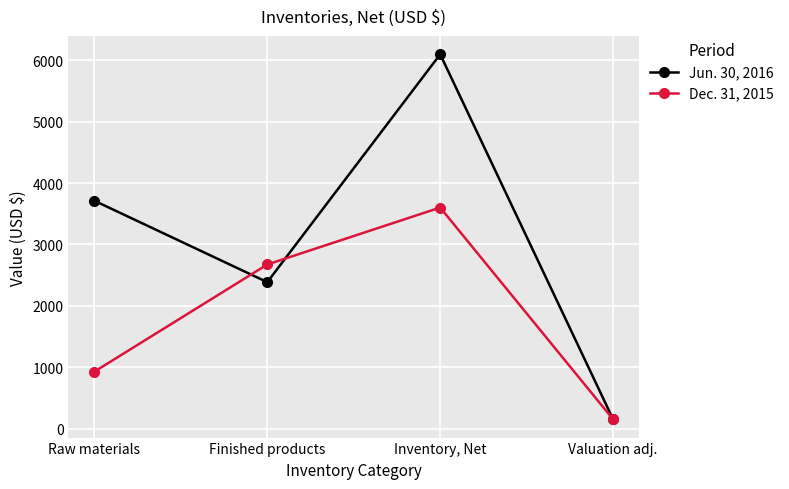

The Jun. 30, 2016 series shows 2386 at Finished products. True or false?

True